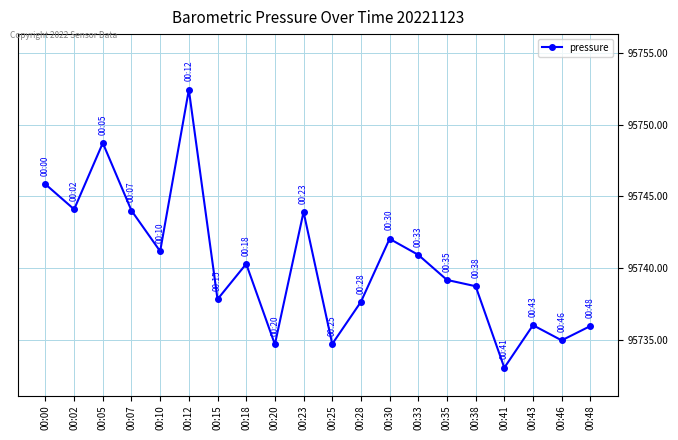

At which label does the data first exceed 95740?

00:00